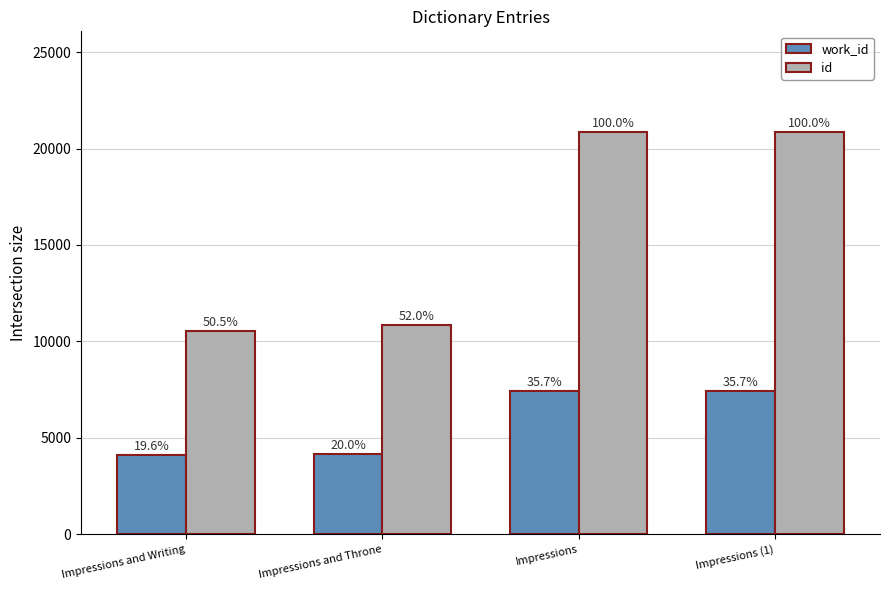

What is the sum of all work_id values?

23170